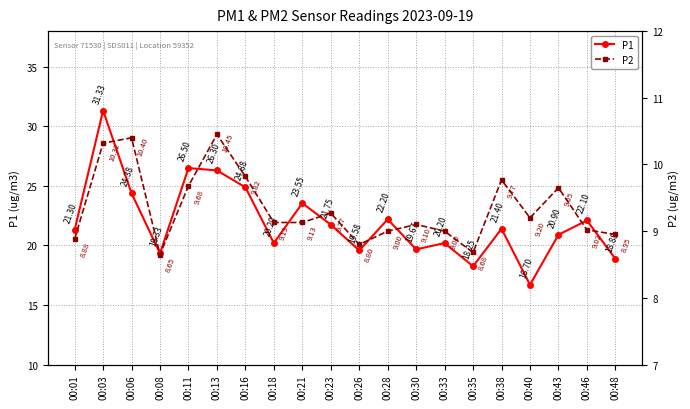

How many series are shown in this chart?

2